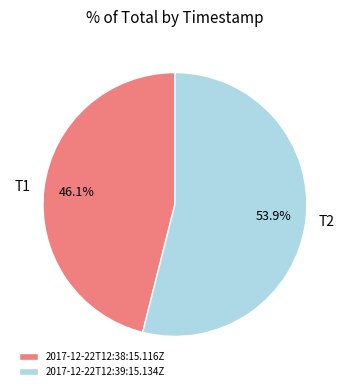

To the nearest percent, what is the difference between the largest and smallest slice percentages?

8%